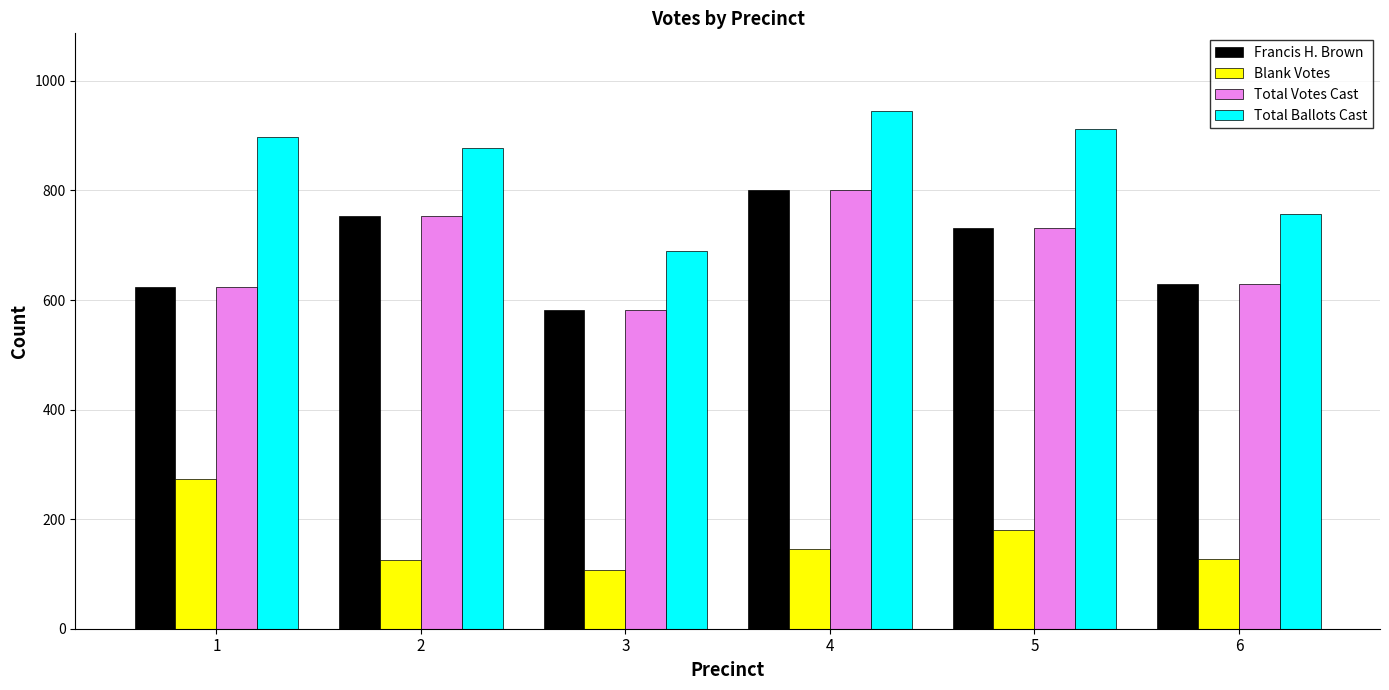

The Total Ballots Cast series shows 689 at 3. True or false?

True